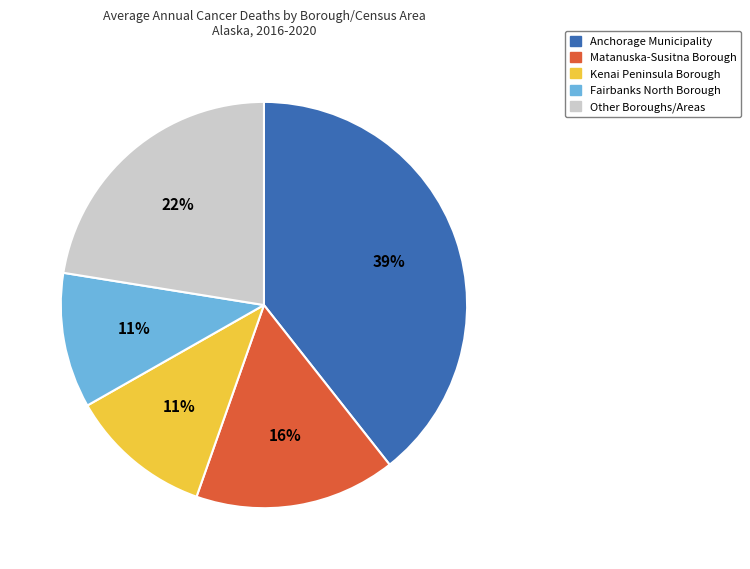

Approximately how many times larger is the value at Kenai Peninsula Borough compared to Matanuska-Susitna Borough?

0.7